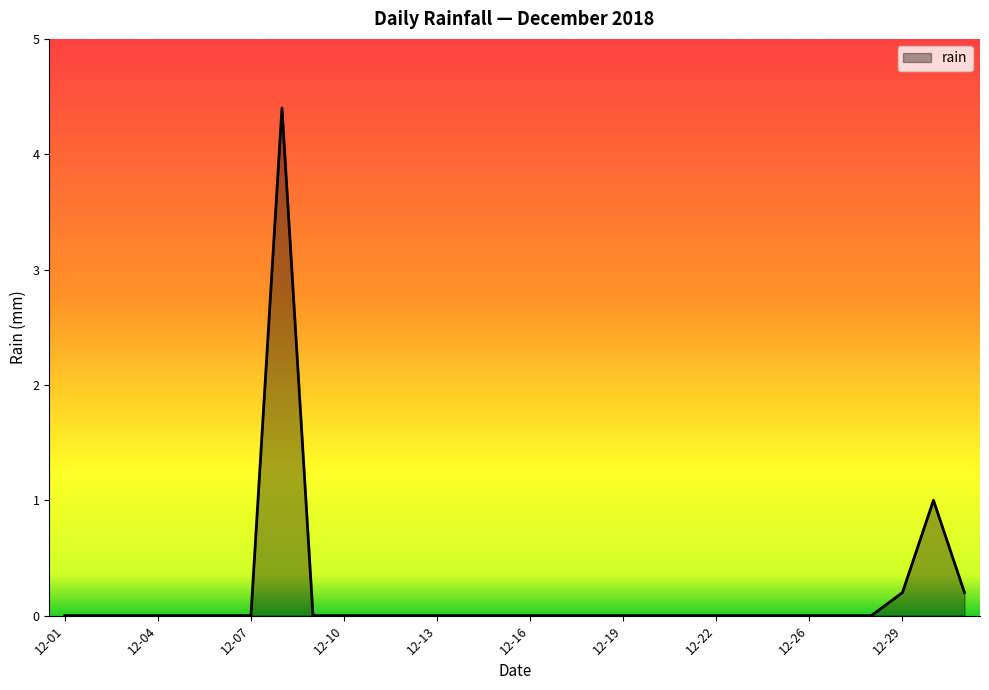

What is the difference between the maximum and minimum values?

4.4